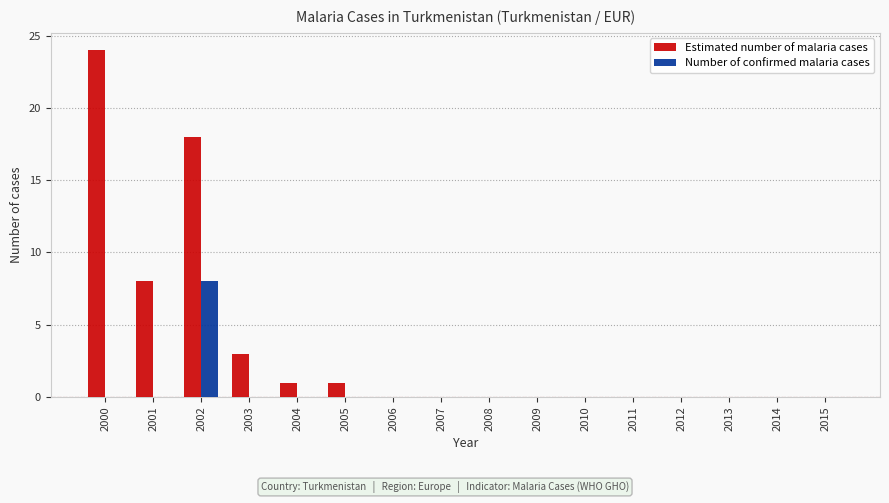

What is the sum of all Number of confirmed malaria cases values?

8